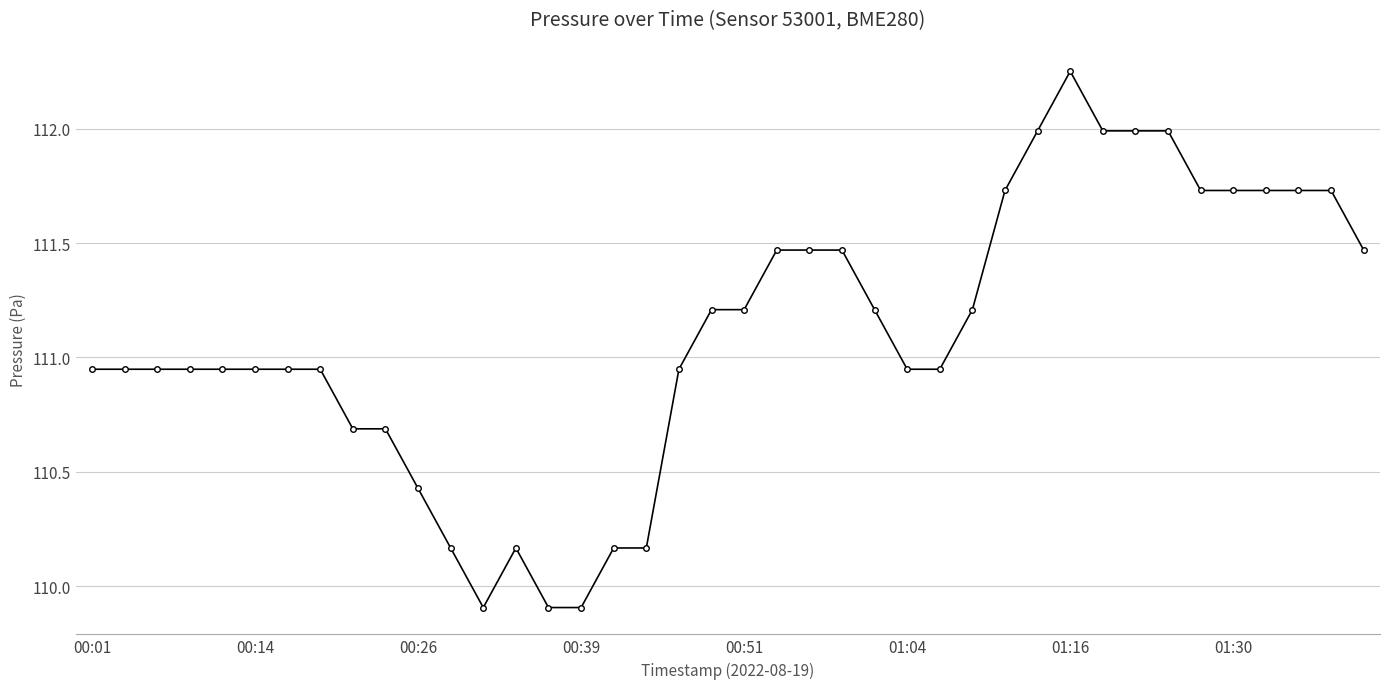

True or false: the data has more than 1 interior local peaks.

True